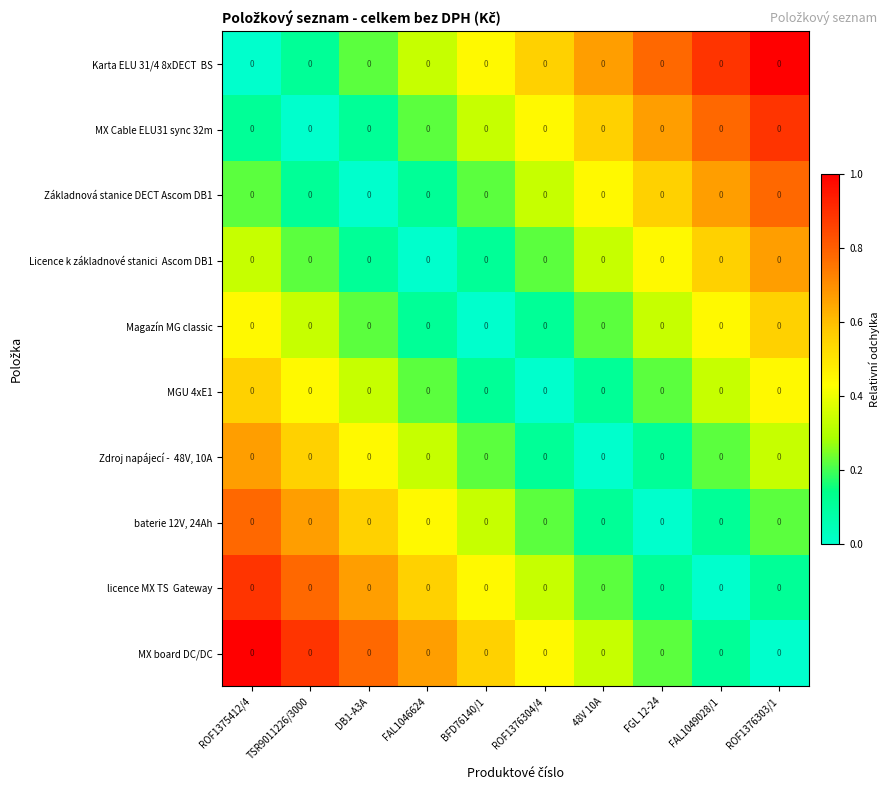

Rank the series by their maximum value, from highest to lowest.

Karta ELU 31/4 8xDECT BS, MX board DC/DC, MX Cable ELU31 sync 32m, licence MX TS Gateway, Základnová stanice DECT Ascom DB1, baterie 12V, 24Ah, Licence k základnové stanici Ascom DB1, Zdroj napájecí - 48V, 10A, Magazín MG classic, MGU 4xE1